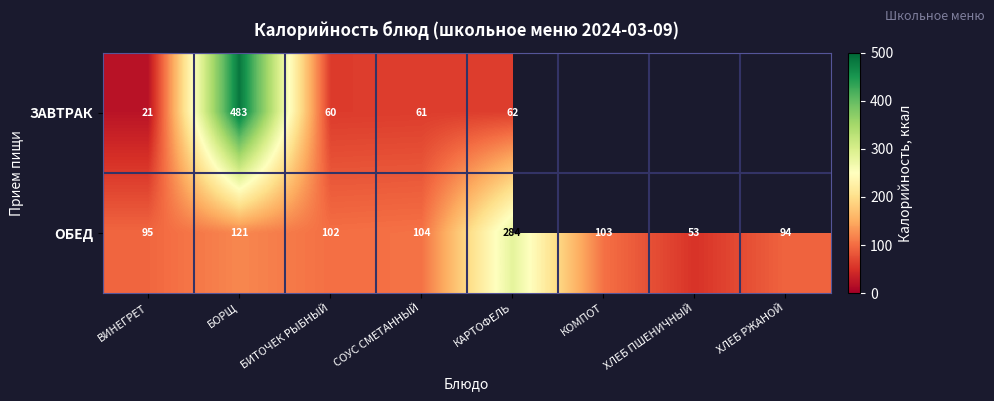

At БИТОЧЕК РЫБНЫЙ, list the series in order from largest to smallest.

ОБЕД, ЗАВТРАК